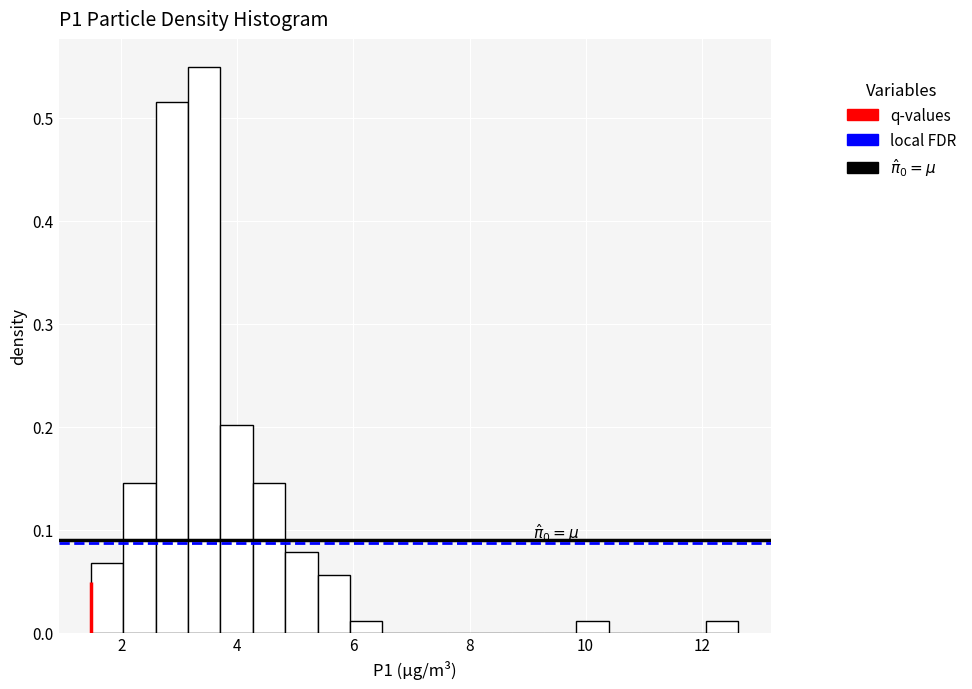

Around what value on the x-axis is the tallest bar? Give the approximate position of its centre, as read against the axis.

3.4